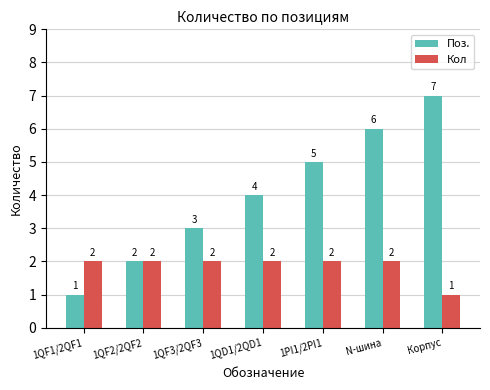

True or false: Кол has a value of 2 at 1QD1/2QD1.

True